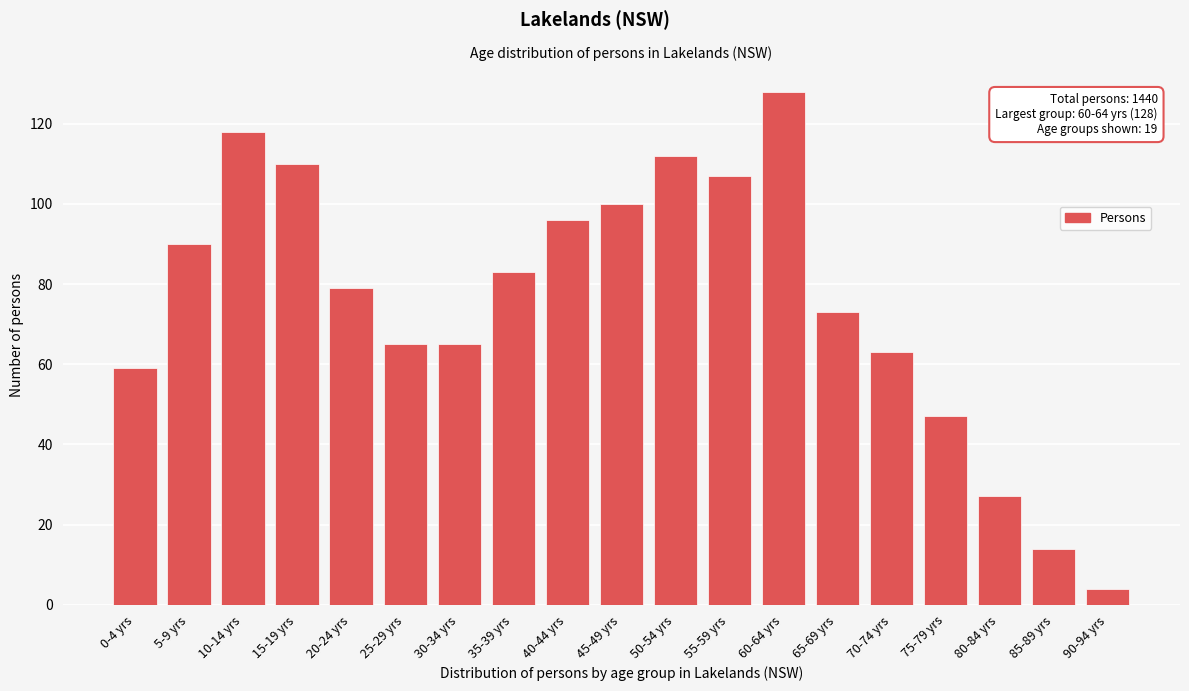

Reading left to right, transcribe all the data shown in this chart.

0-4 yrs=59	5-9 yrs=90	10-14 yrs=118	15-19 yrs=110	20-24 yrs=79	25-29 yrs=65	30-34 yrs=65	35-39 yrs=83	40-44 yrs=96	45-49 yrs=100	50-54 yrs=112	55-59 yrs=107	60-64 yrs=128	65-69 yrs=73	70-74 yrs=63	75-79 yrs=47	80-84 yrs=27	85-89 yrs=14	90-94 yrs=4